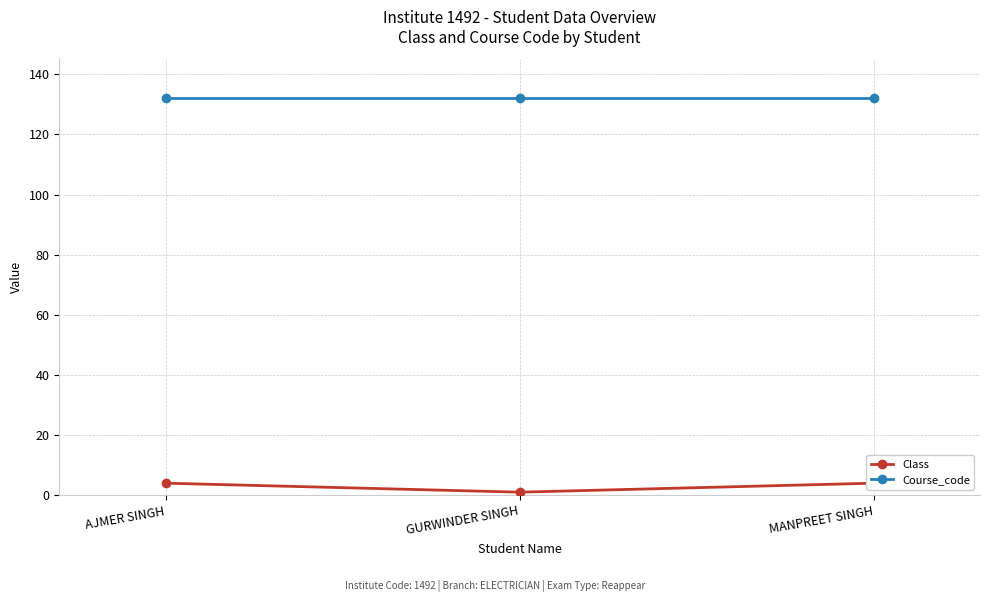

Read the Class value at AJMER SINGH.

4